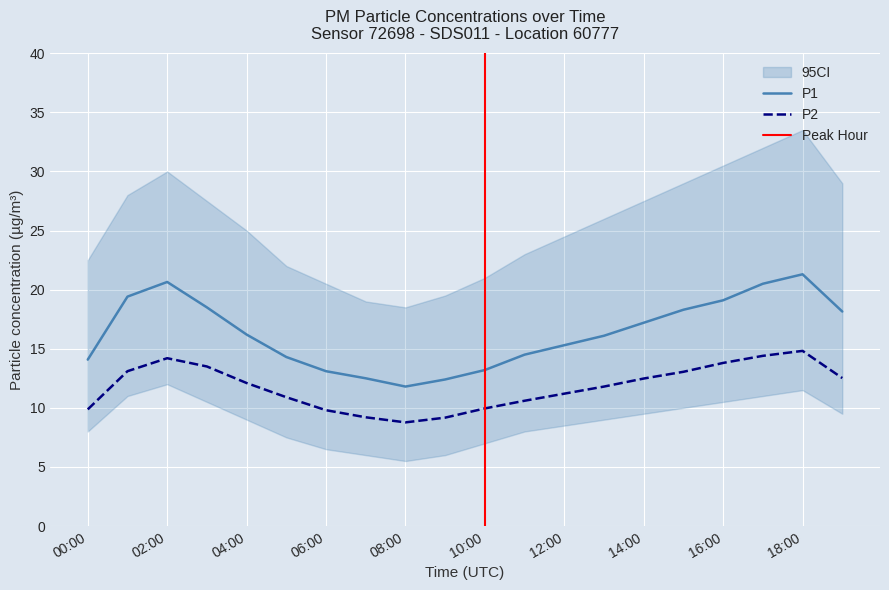

At which category does the chart reach its minimum across all series?

08:00